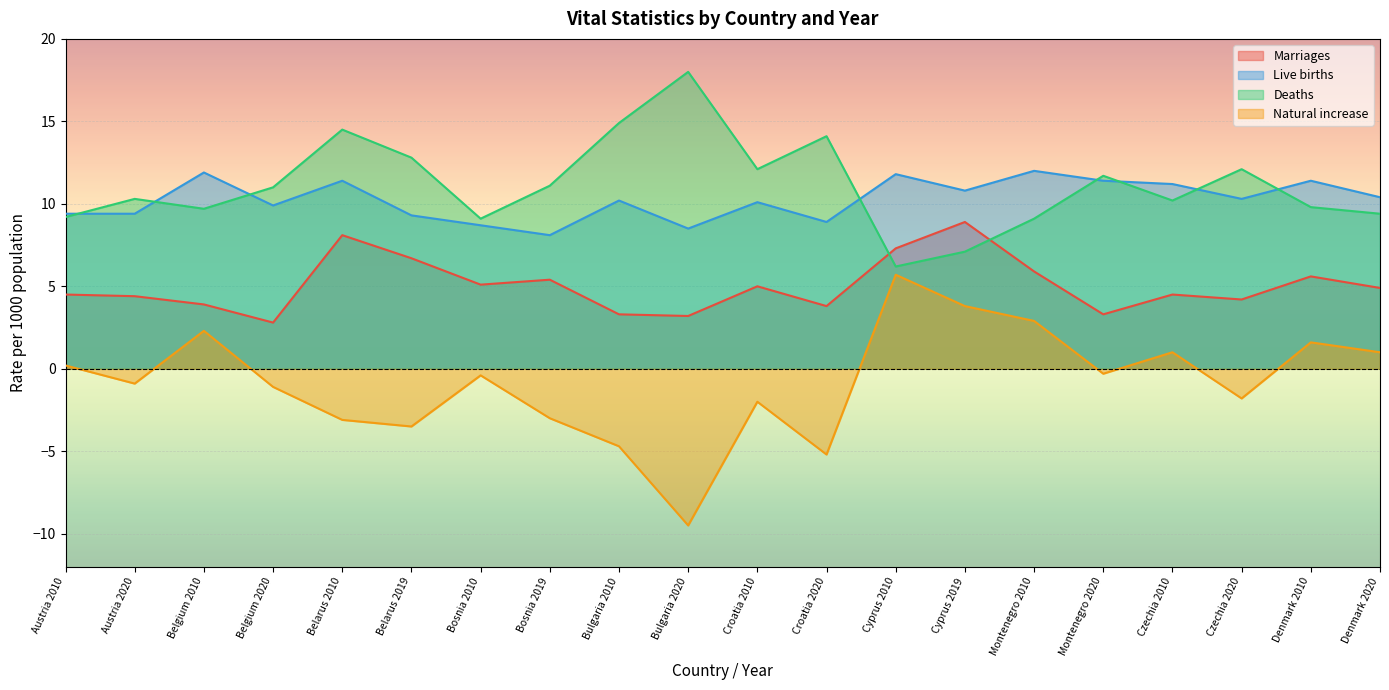

True or false: Marriages and Deaths cross at least once.

True